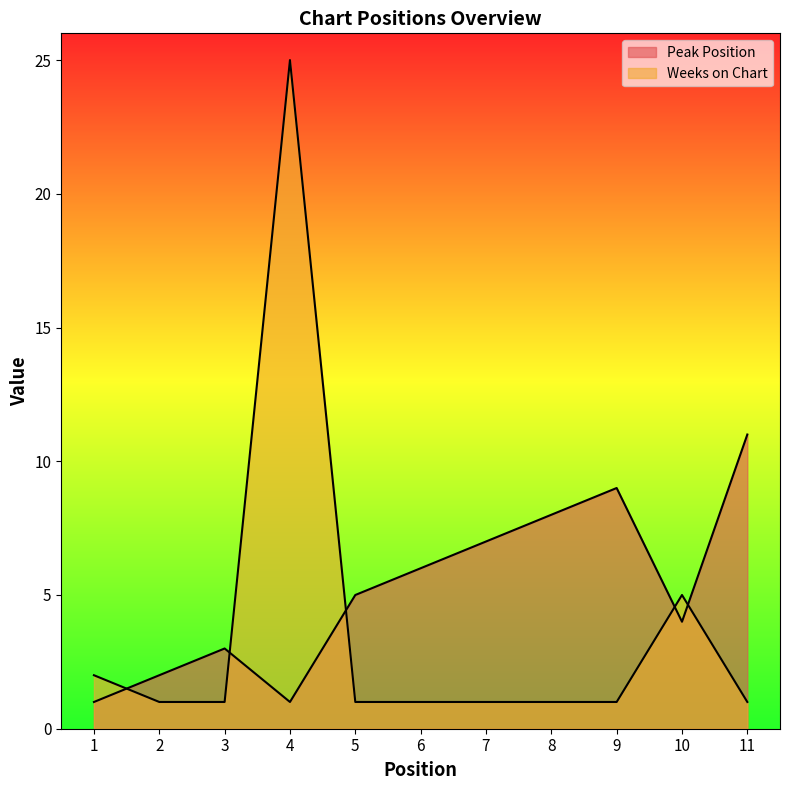

List the series in order of their overall mean, highest first.

Peak Position, Weeks on Chart